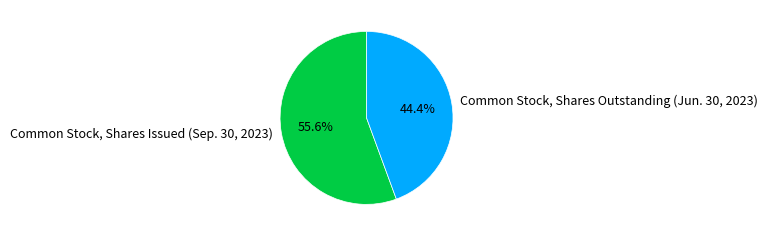

Which category has the smallest portion of the pie?

Common Stock, Shares Outstanding (Jun. 30, 2023)